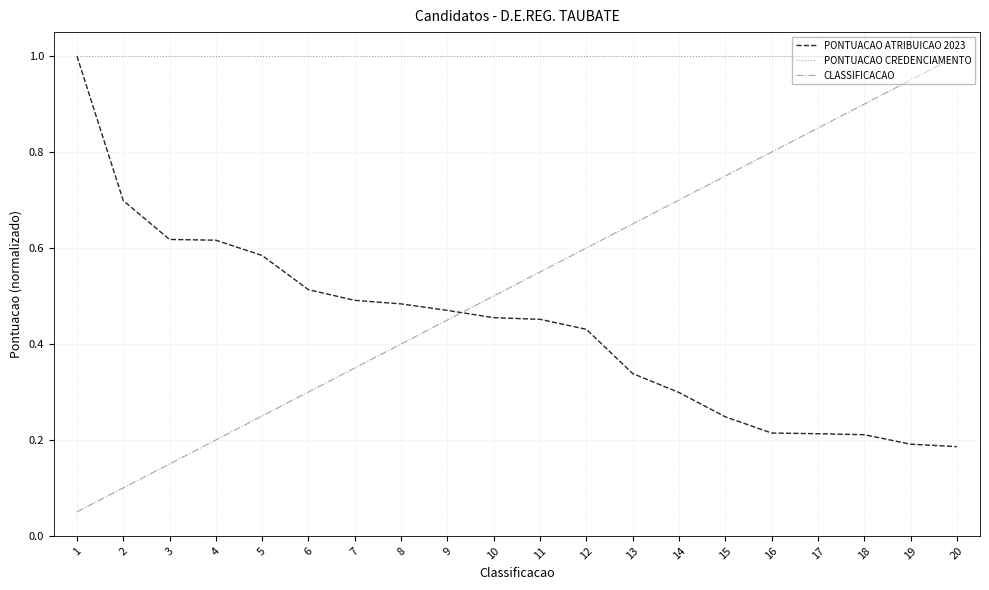

Which series ends up on top after the final intersection of CLASSIFICACAO and PONTUACAO ATRIBUICAO 2023?

CLASSIFICACAO